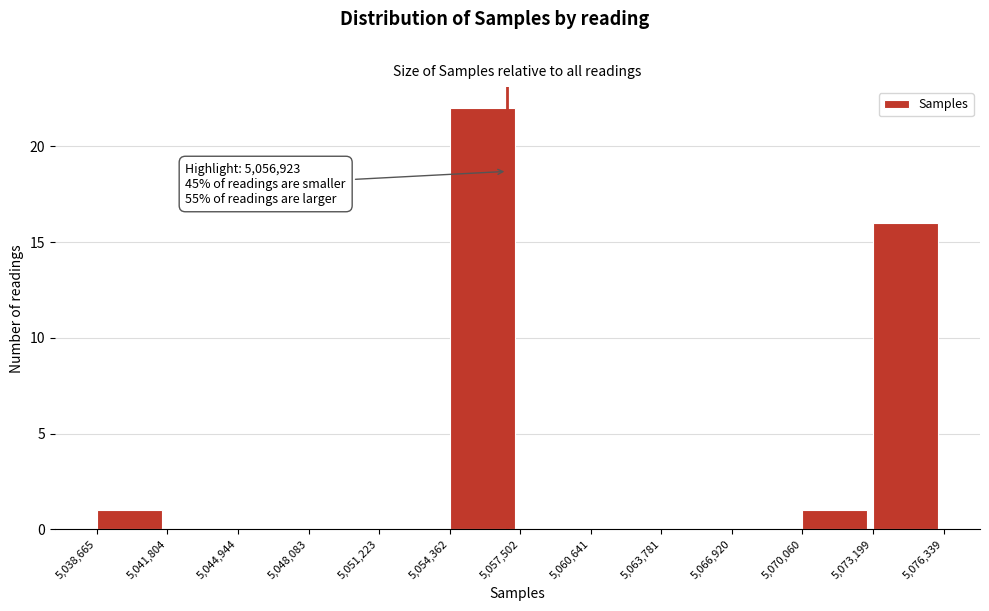

Which range on the x-axis has the tallest bar?

5,054,362 to 5,057,502